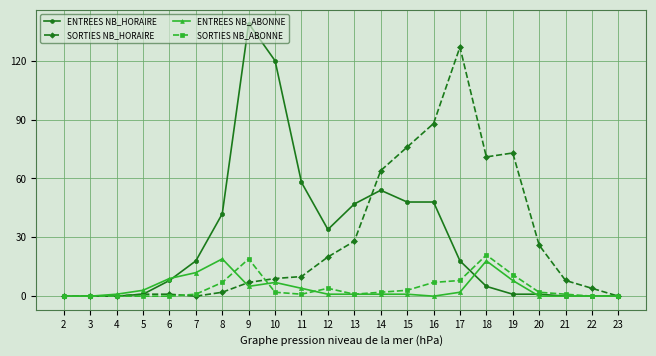

True or false: ENTREES NB_HORAIRE has a value of 0 at 23.

True